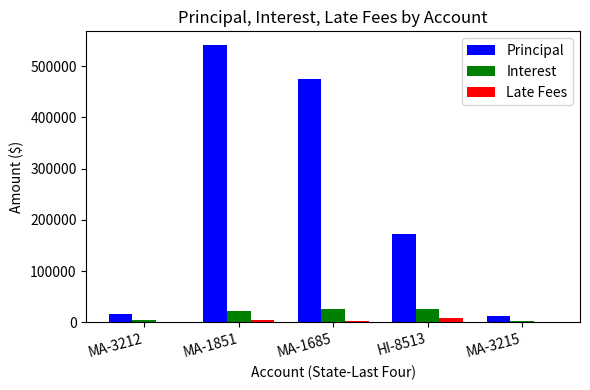

What is the sum of all Interest values?

79753